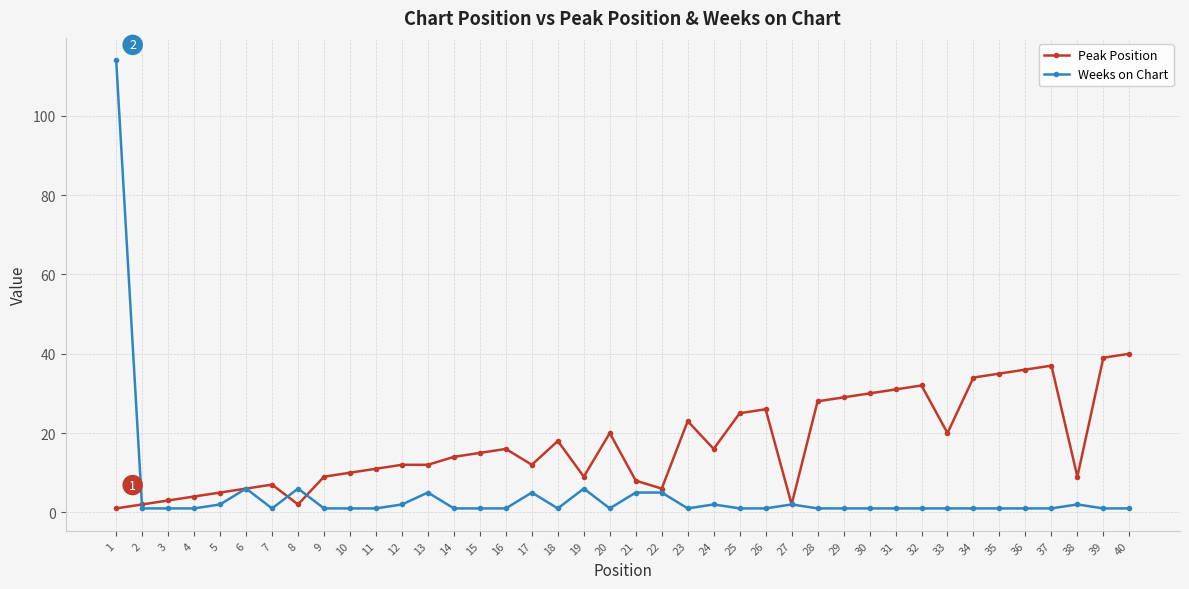

The value of Peak Position at 15 is 15. True or false?

True